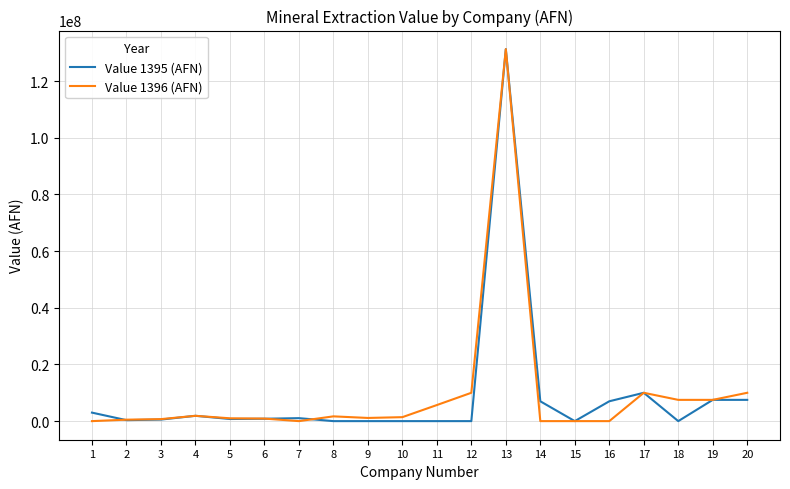

What is the maximum value shown in the chart?

131250000